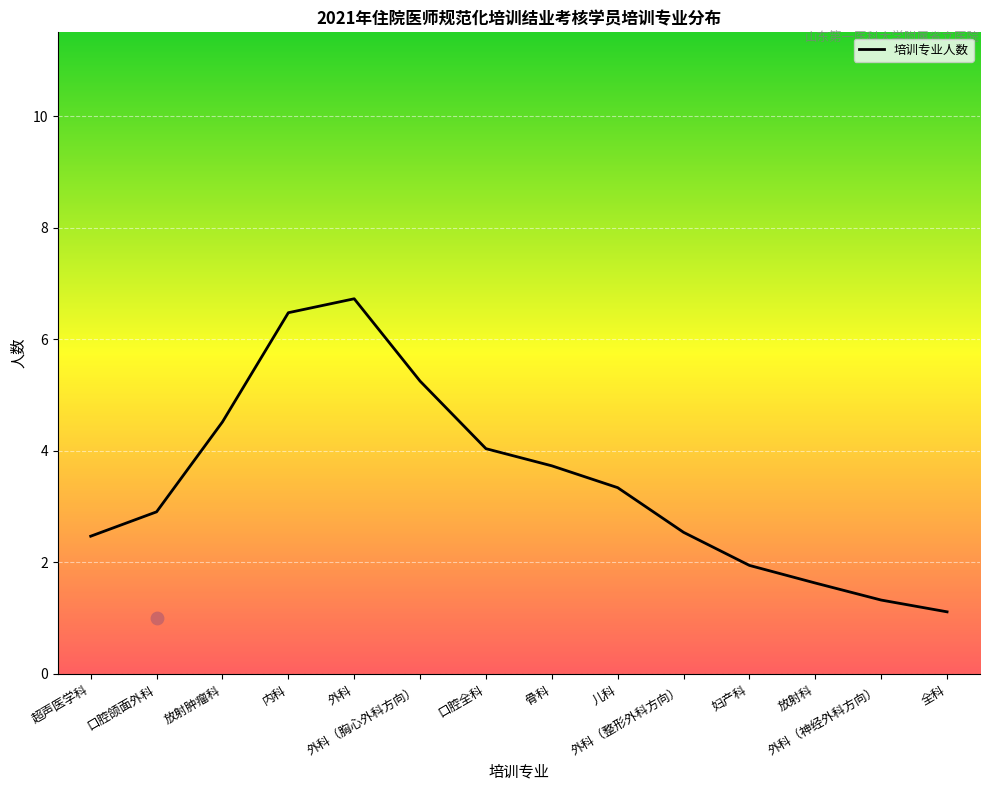

Between 全科 and 口腔全科, which is larger?

口腔全科